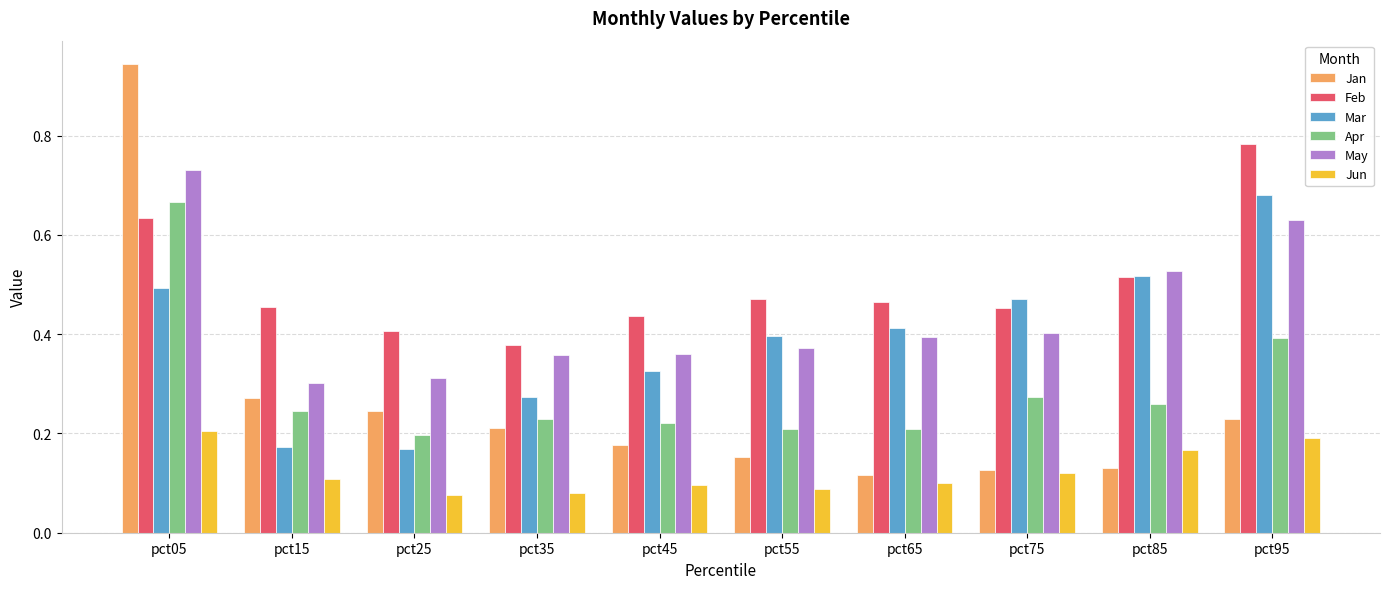

Rank the series at pct45 from lowest to highest value.

Jun, Jan, Apr, Mar, May, Feb